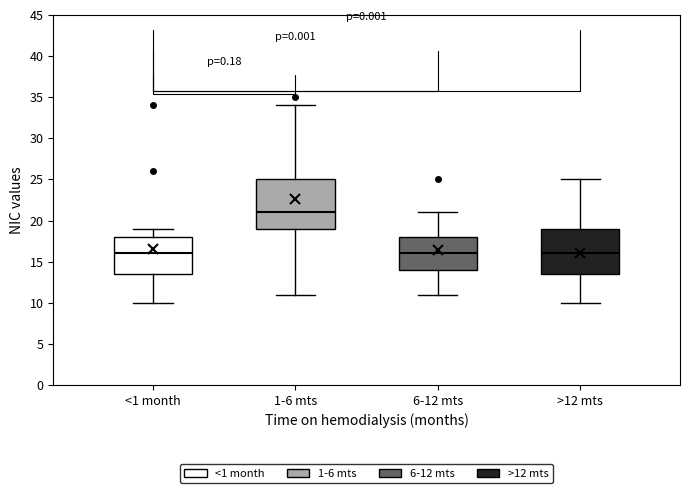

Comparing the boxes themselves (not the whiskers), which one is the tallest?

1-6 mts